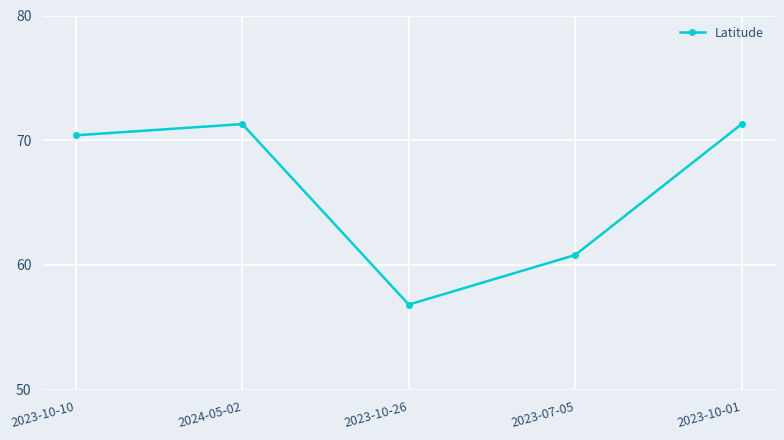

Reading right to left, what are all the values shown in this chart?

71.3	60.8	56.8	71.3	70.4